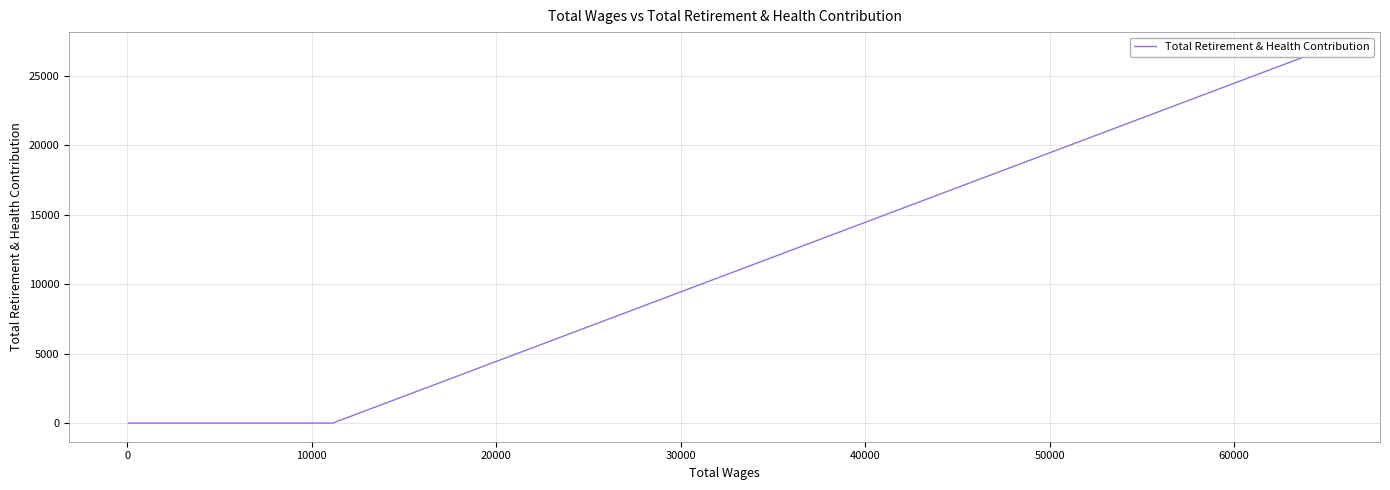

True or false: the data shows 0 at 10000.

True